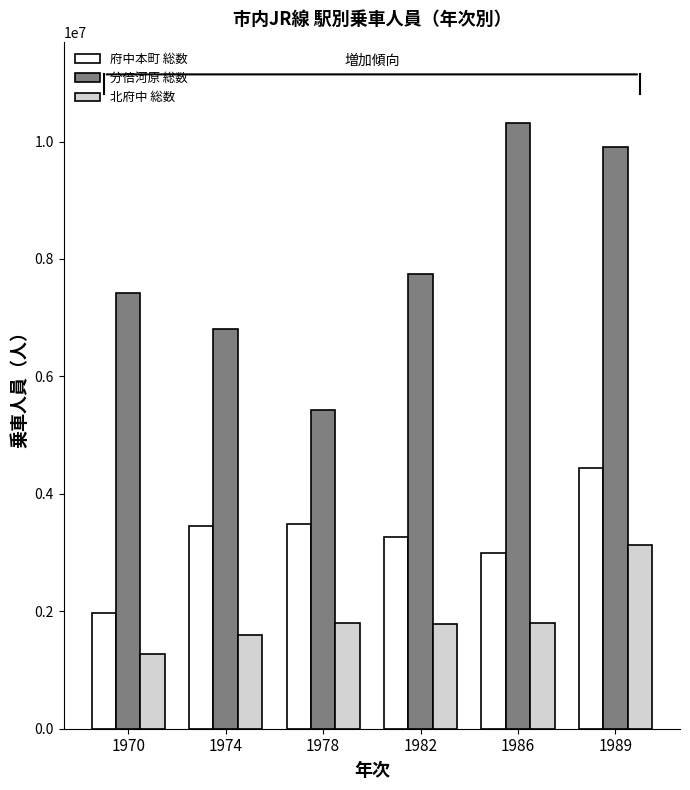

Is it true that 北府中 総数 equals 1278000 at 1970?

True